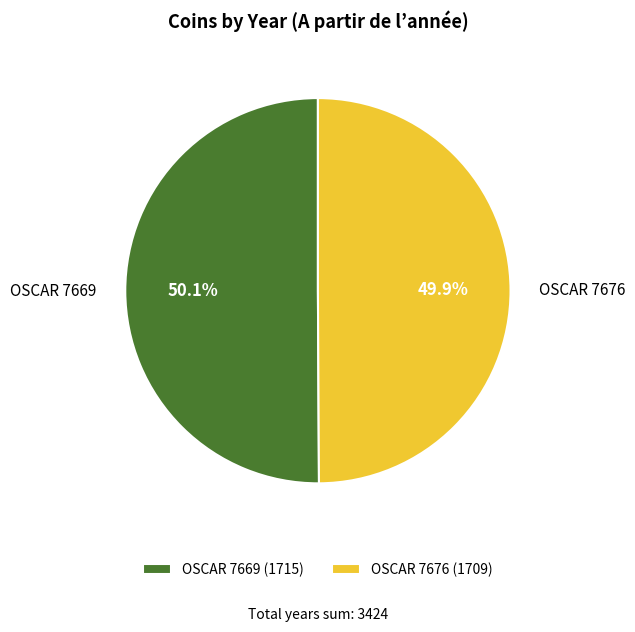

True or false: OSCAR 7669 accounts for 50% of the total.

True